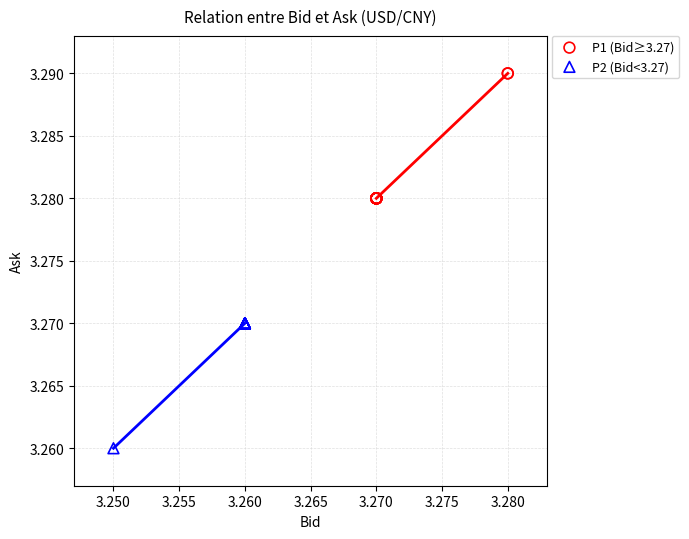

Which series contains the lowest Y value?

P2 (Bid<3.27)